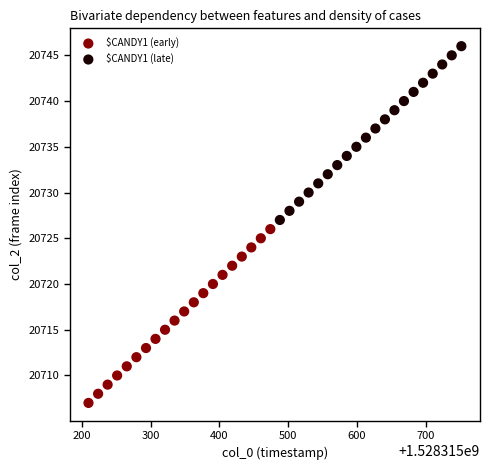

Which series reaches the maximum Y coordinate?

$CANDY1 (late)